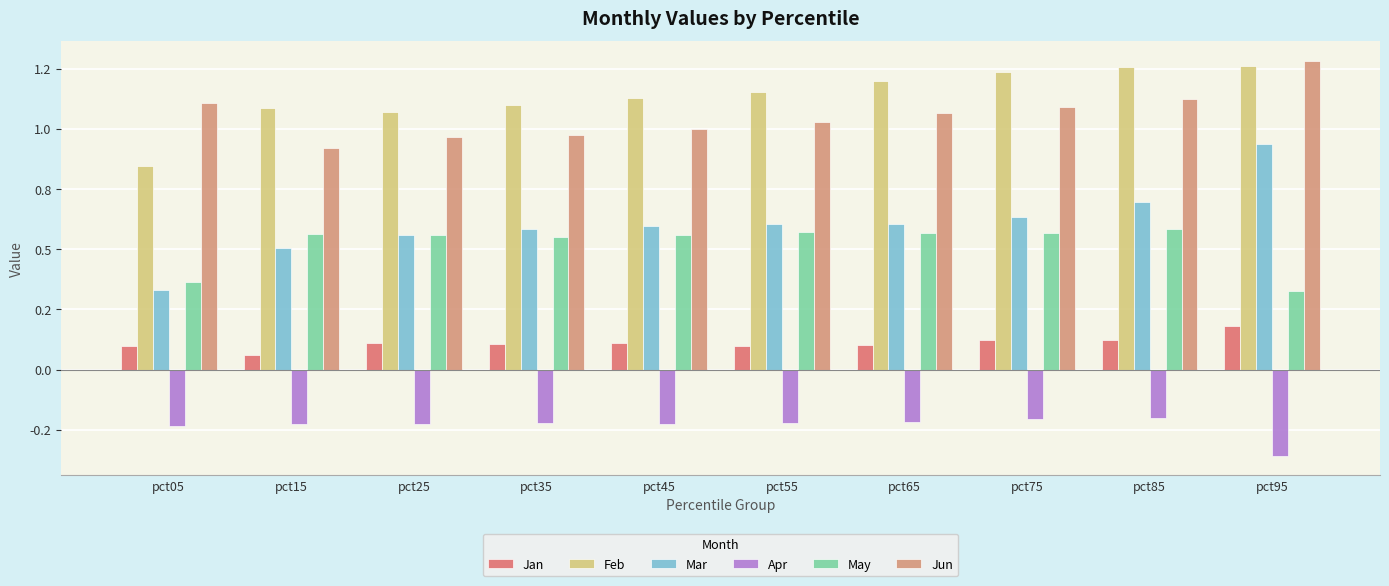

What are all the series names shown in the legend?

Jan, Feb, Mar, Apr, May, Jun